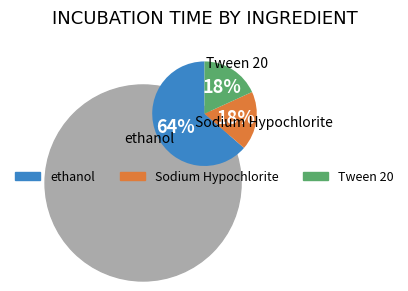

What is the largest slice in the pie chart?

ethanol